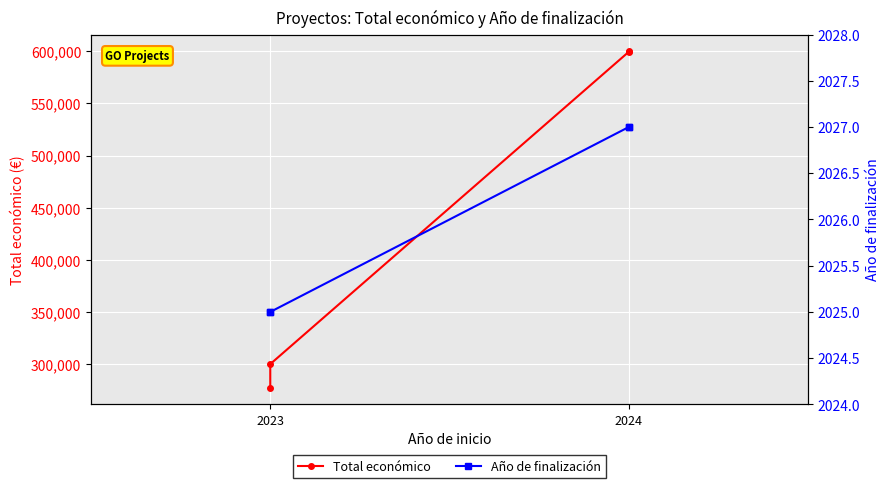

Rank the series by their maximum value, from highest to lowest.

Total económico, Año de finalización